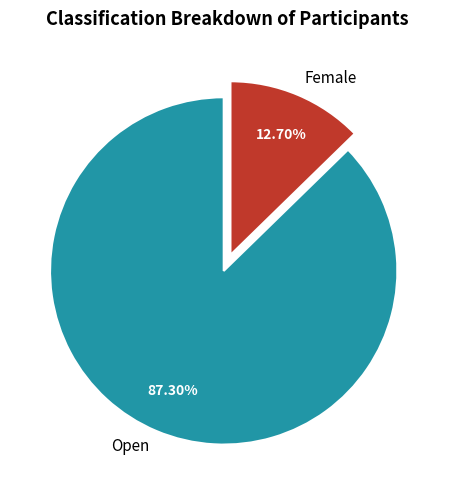

To the nearest percent, what is the combined percentage of Open and Female?

100%